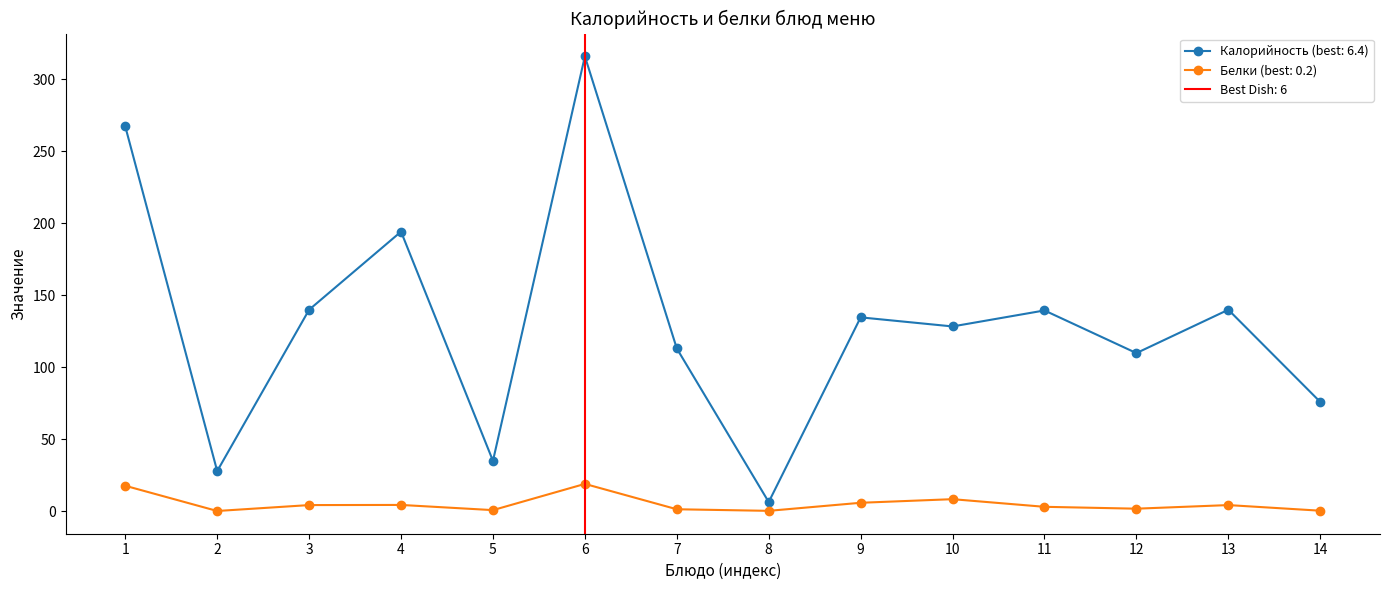

True or false: Белки (best: 0.2) has more than 1 points higher than both neighbors.

True